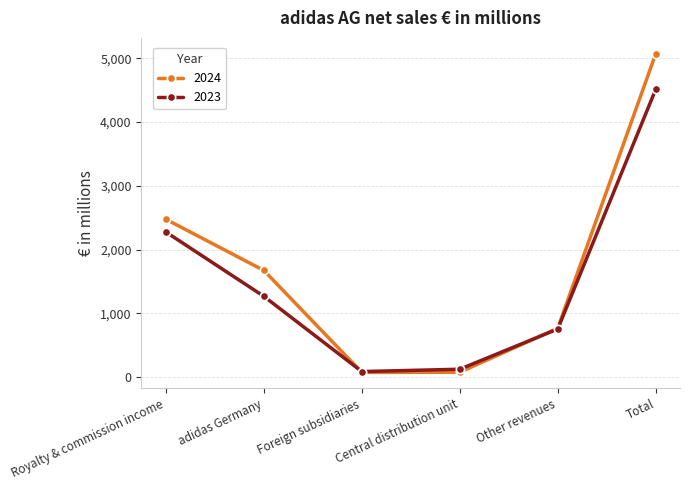

Is it true that 2023 equals 1009 at Other revenues?

False